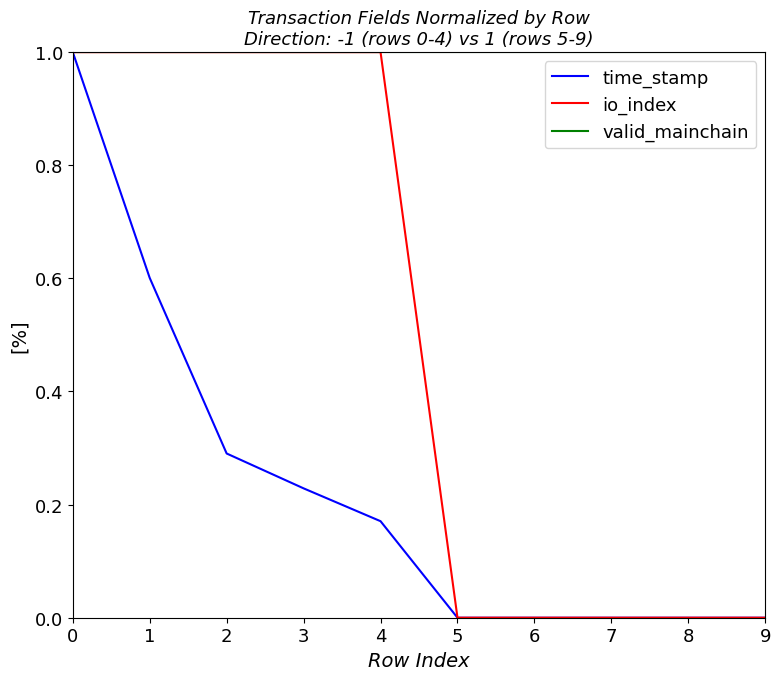

Count the number of data series in this chart.

3